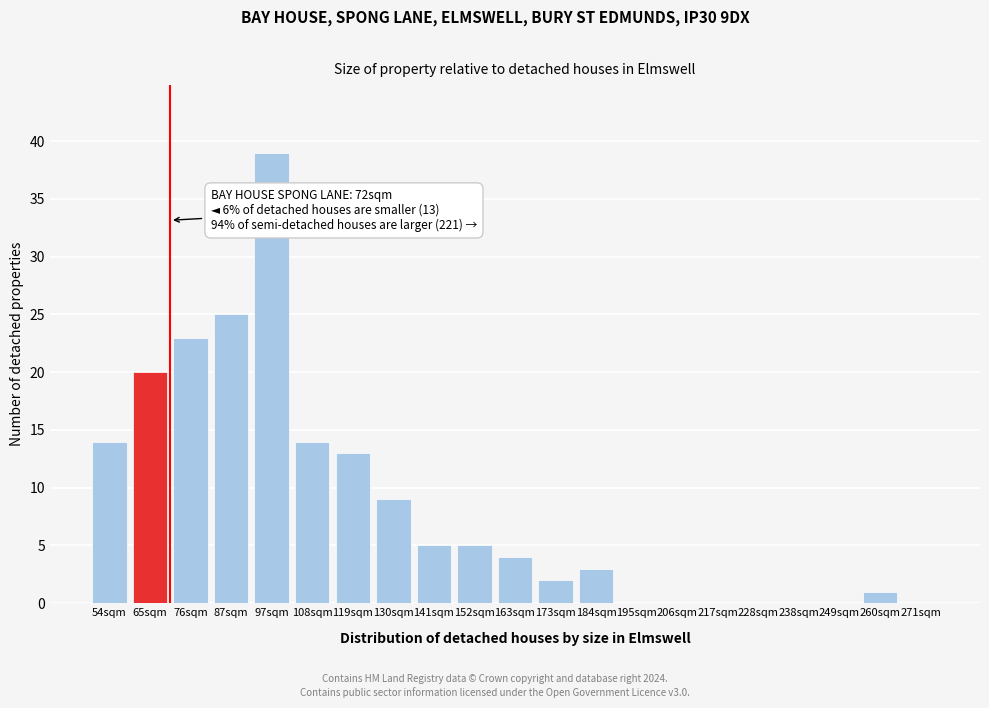

Reading left to right, list all the values displayed in this chart.

54sqm=14	65sqm=20	76sqm=23	87sqm=25	97sqm=39	108sqm=14	119sqm=13	130sqm=9	141sqm=5	152sqm=5	163sqm=4	173sqm=2	184sqm=3	195sqm=0	206sqm=0	217sqm=0	228sqm=0	238sqm=0	249sqm=0	260sqm=1	271sqm=0